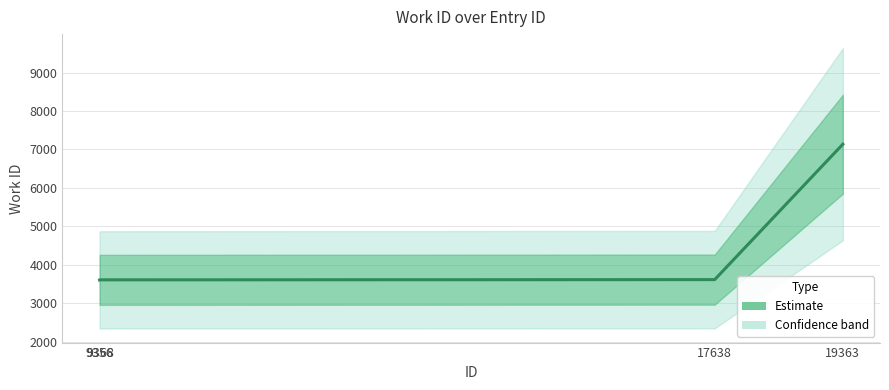

Reading right to left, what are all the values shown in this chart?

7137	3617	3611	3607